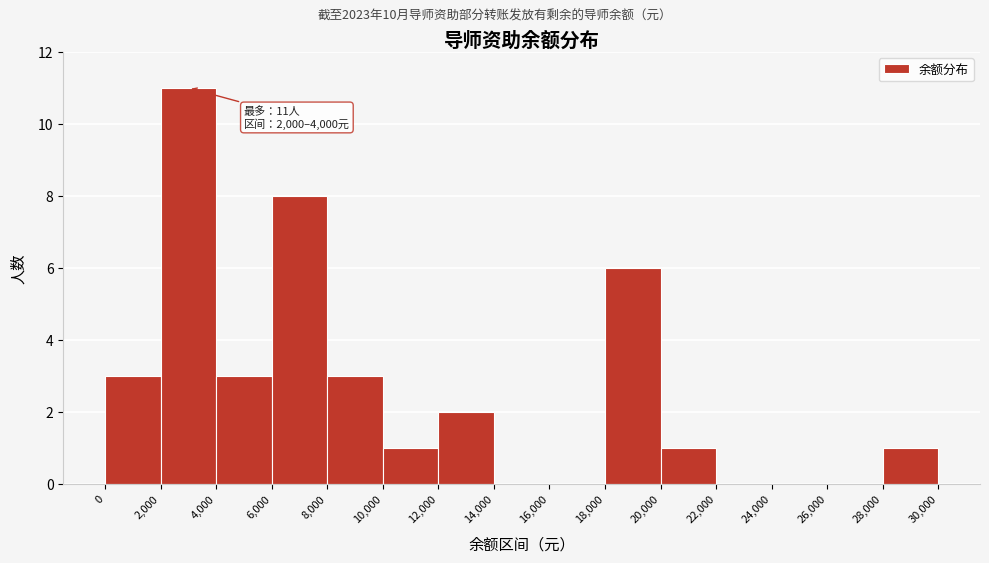

Which range on the x-axis has the tallest bar?

2,000 to 4,000